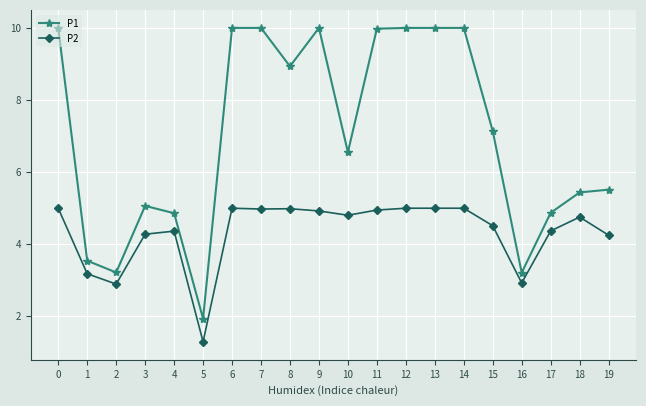

What is the greatest value displayed?

10.0